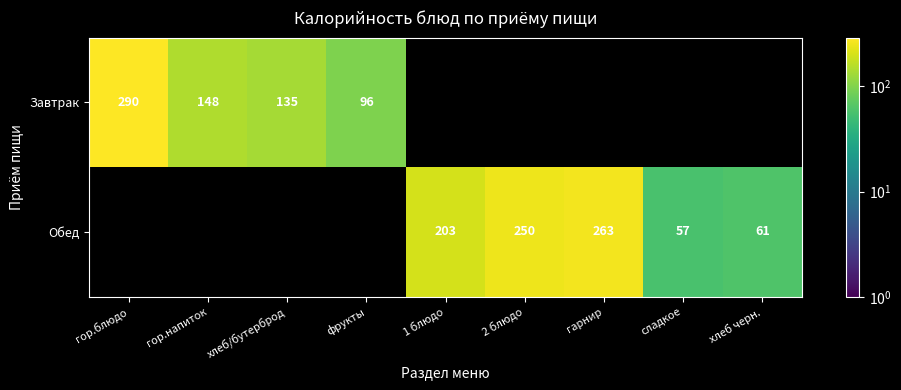

What is the difference between the highest and lowest values at гарнир?

263